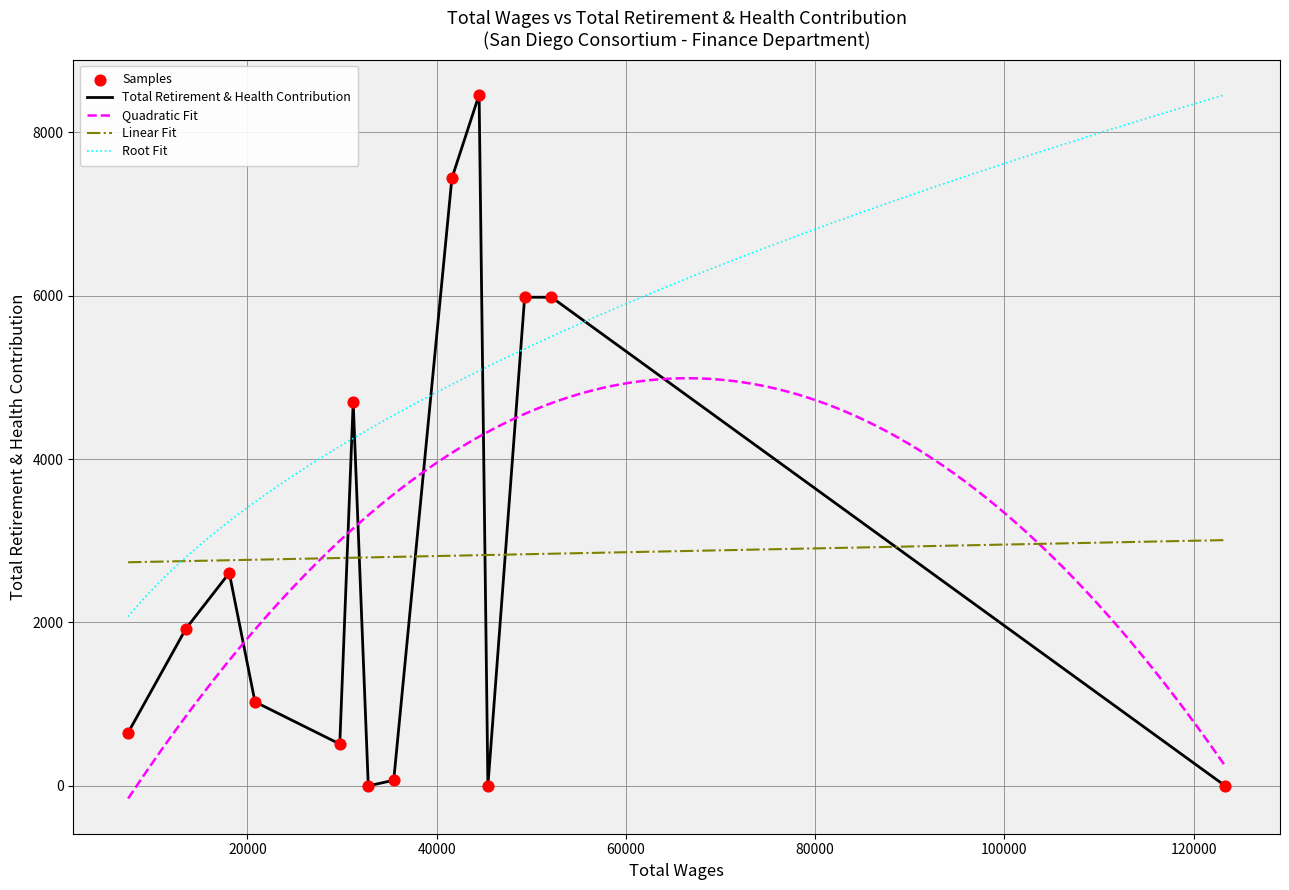

What is the minimum value for Linear Fit?

2736.6